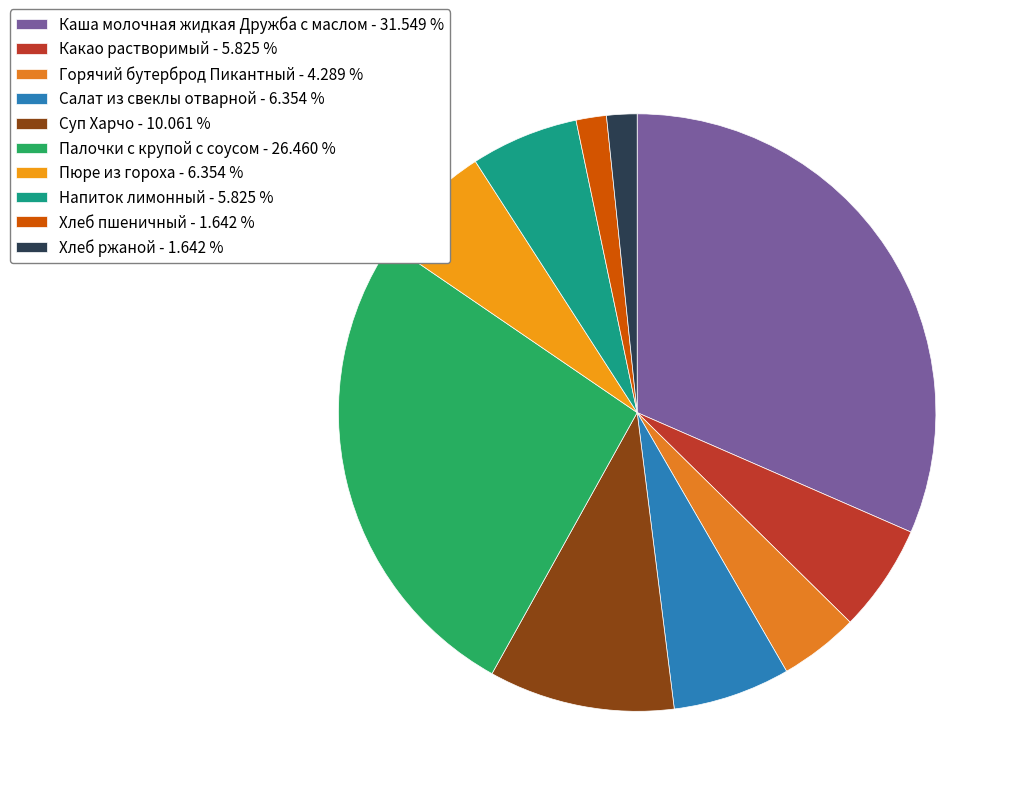

To the nearest percent, what percentage of the pie is Пюре из гороха?

6%